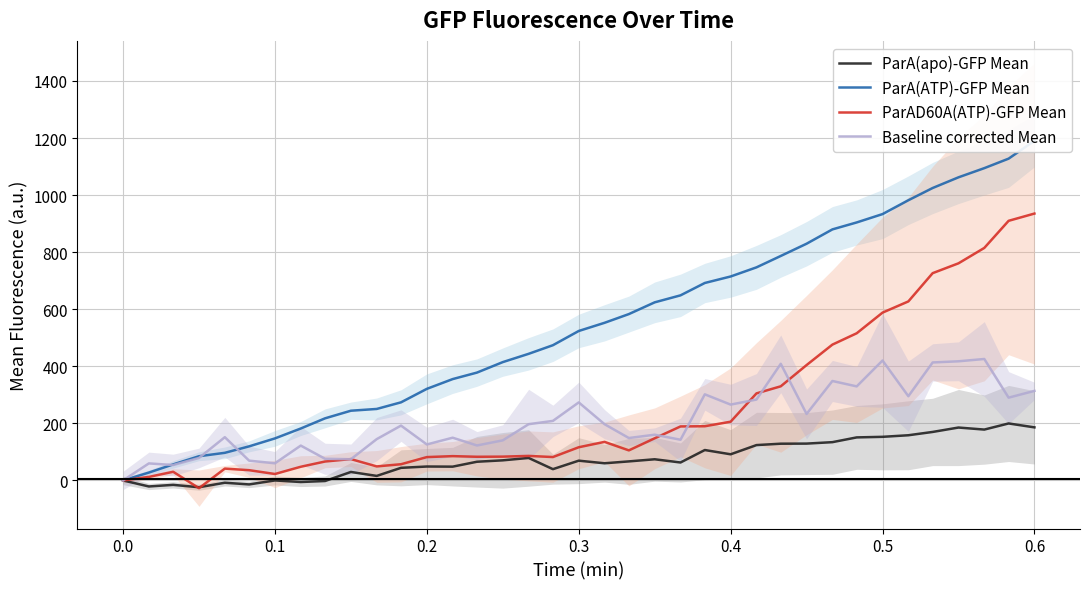

What is the highest value of the ParAD60A(ATP)-GFP Mean series?

935.3